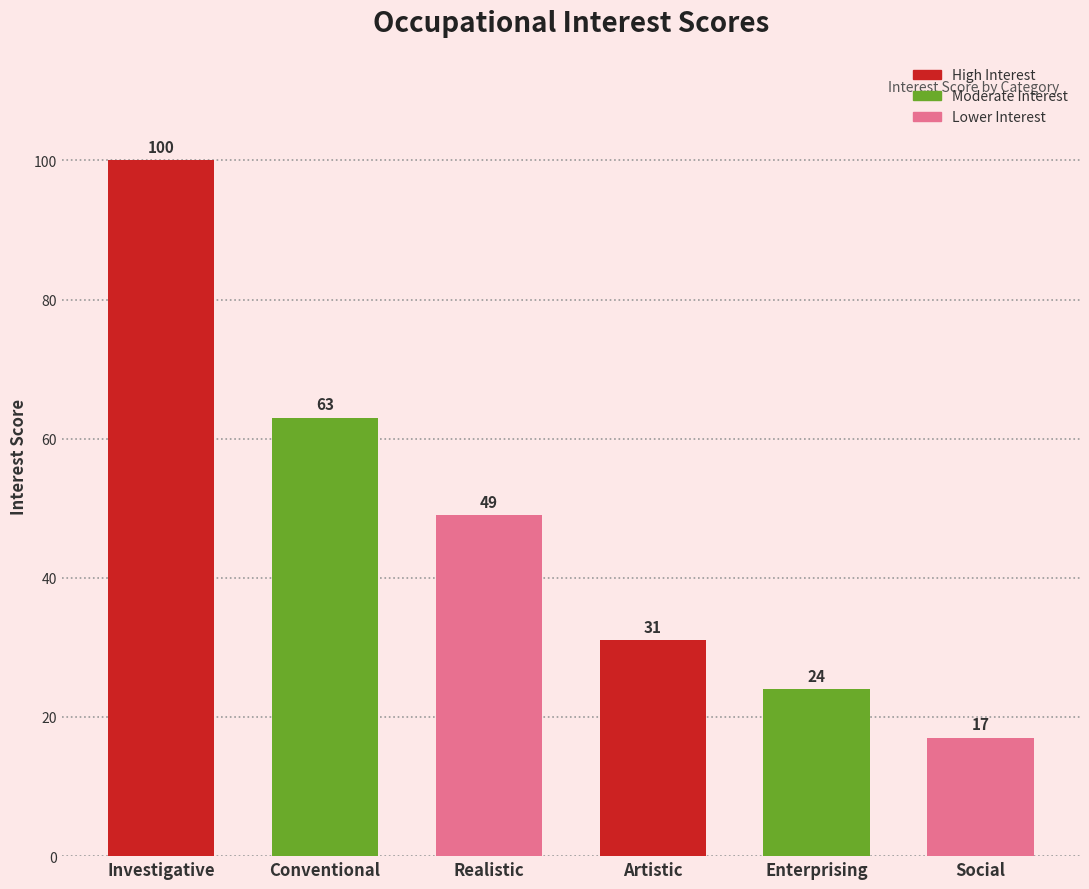

Reading right to left, list all the values displayed in this chart.

Social=17	Enterprising=24	Artistic=31	Realistic=49	Conventional=63	Investigative=100